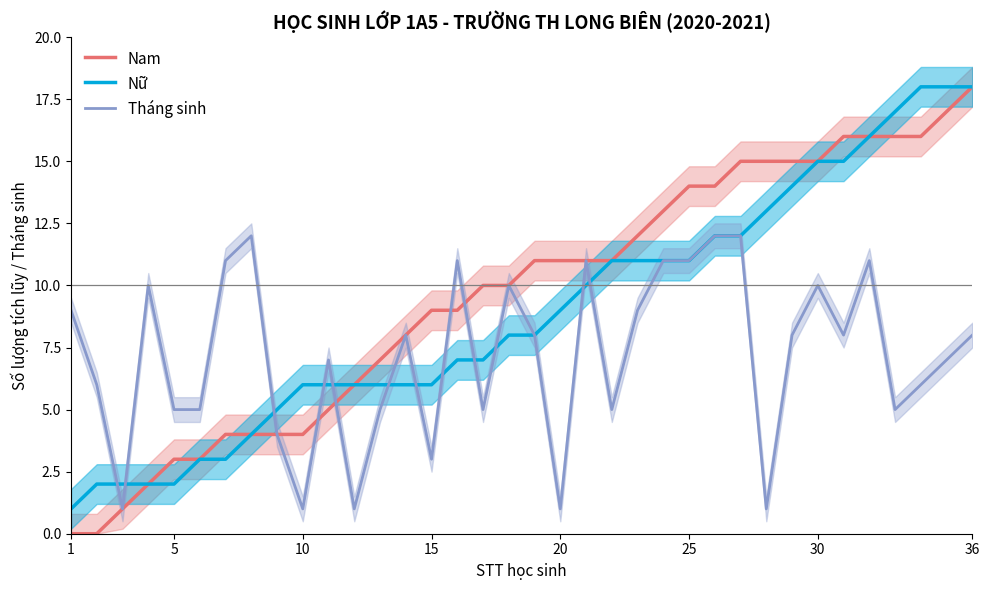

Is it true that Nữ equals 9 at 20?

True